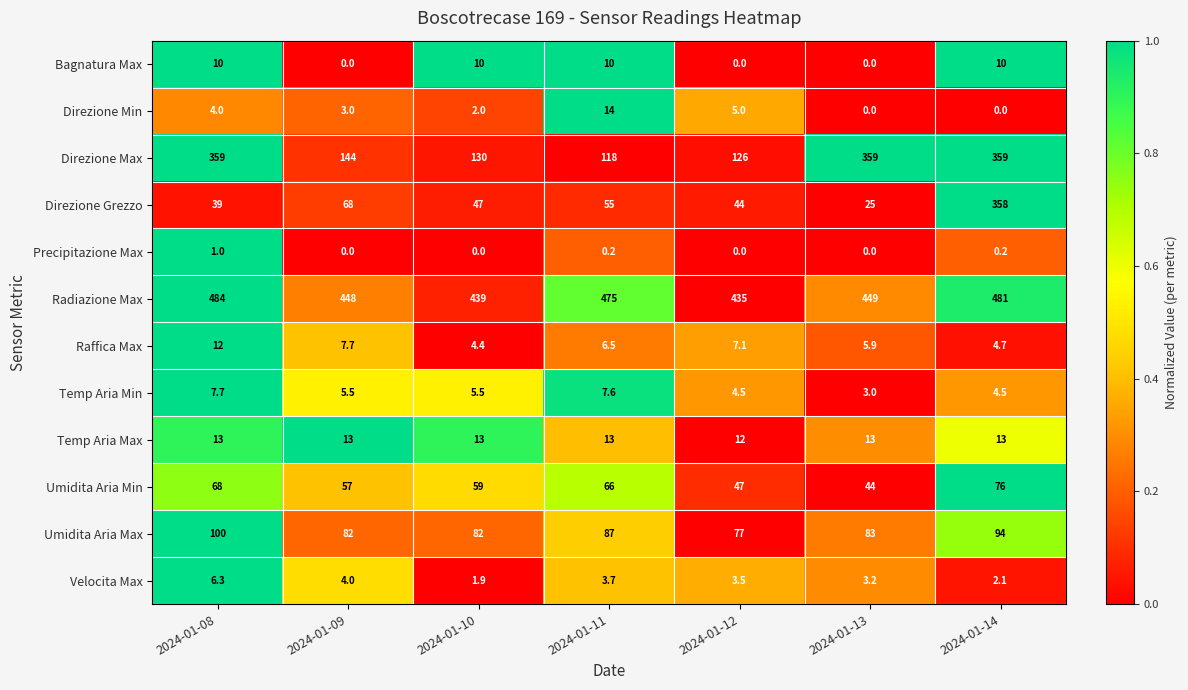

The Precipitazione Max series shows 0.0 at 2024-01-10. True or false?

True